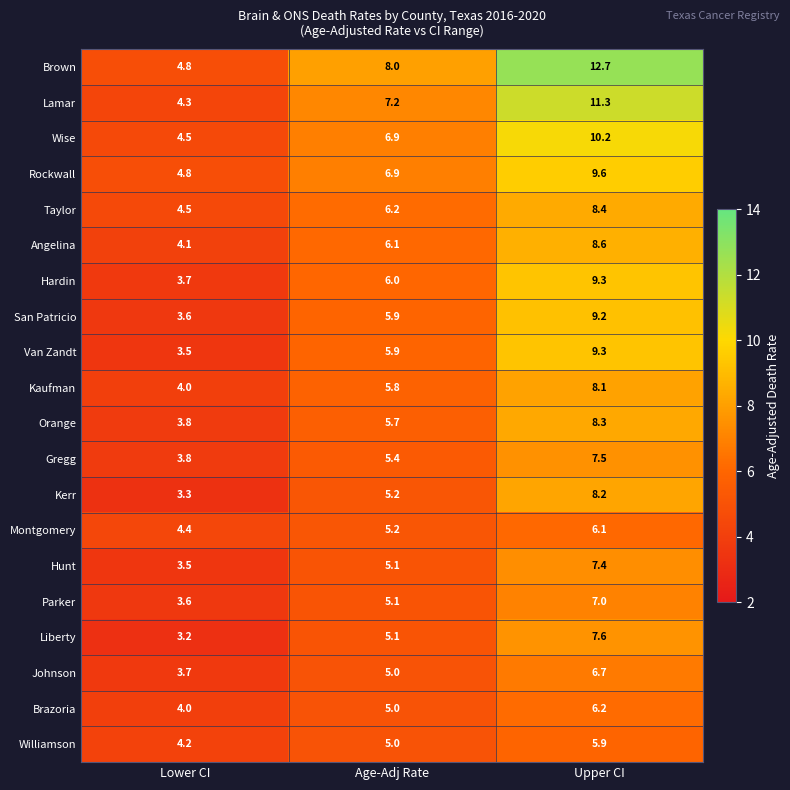

At how many categories does at least one series exceed 12?

1